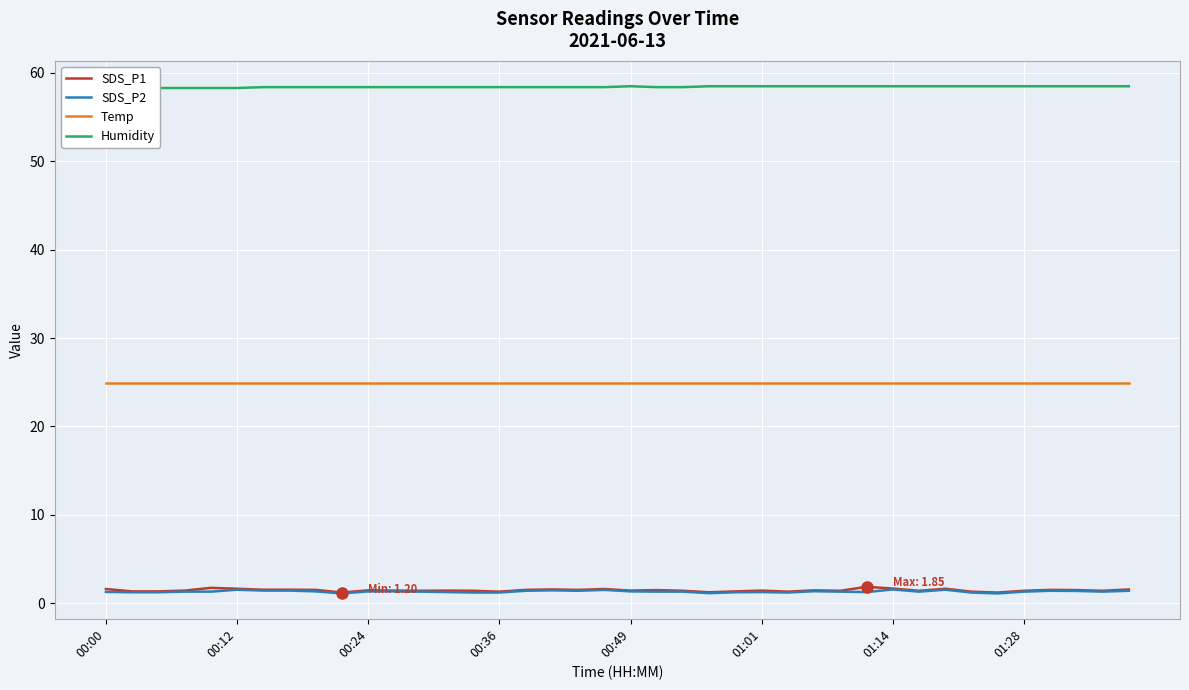

True or false: Temp and SDS_P1 intersect in this chart.

False